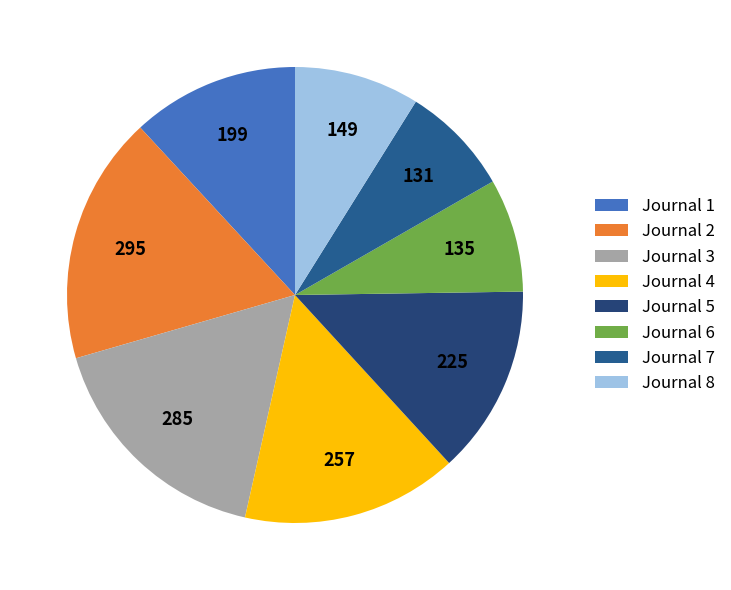

True or false: Journal 6 accounts for 1% of the total.

False